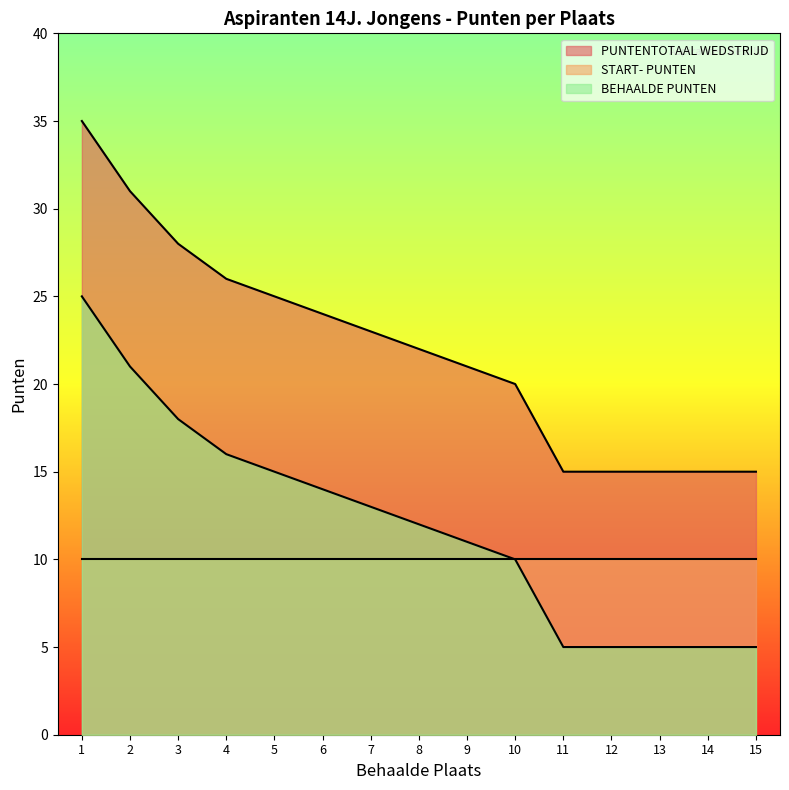

True or false: BEHAALDE PUNTEN has more than 0 points higher than both neighbors.

False